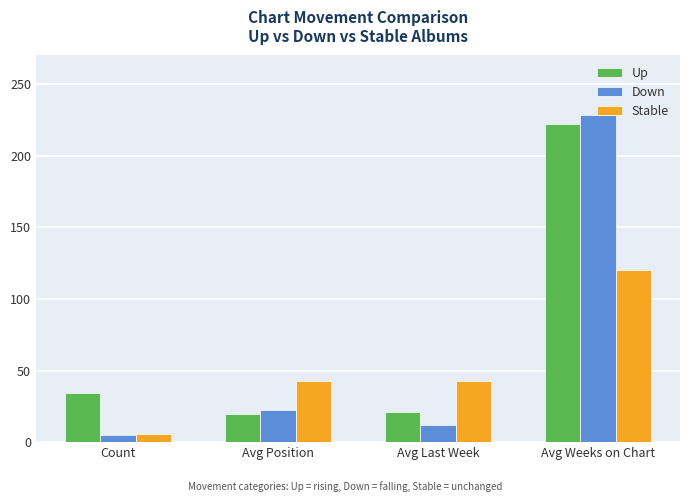

List the series in order of their peak value, lowest first.

Stable, Up, Down